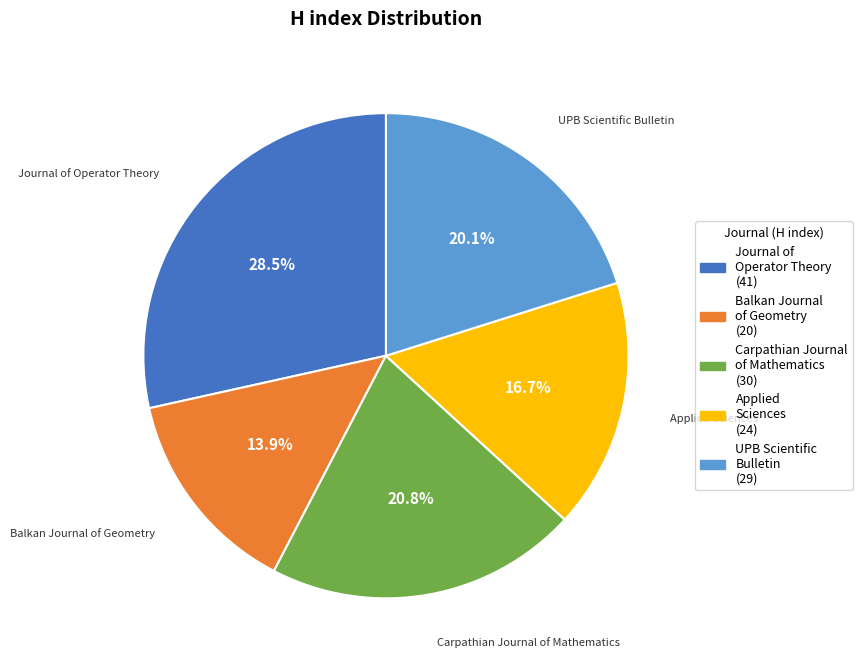

Does Applied Sciences represent more than half of the total?

No